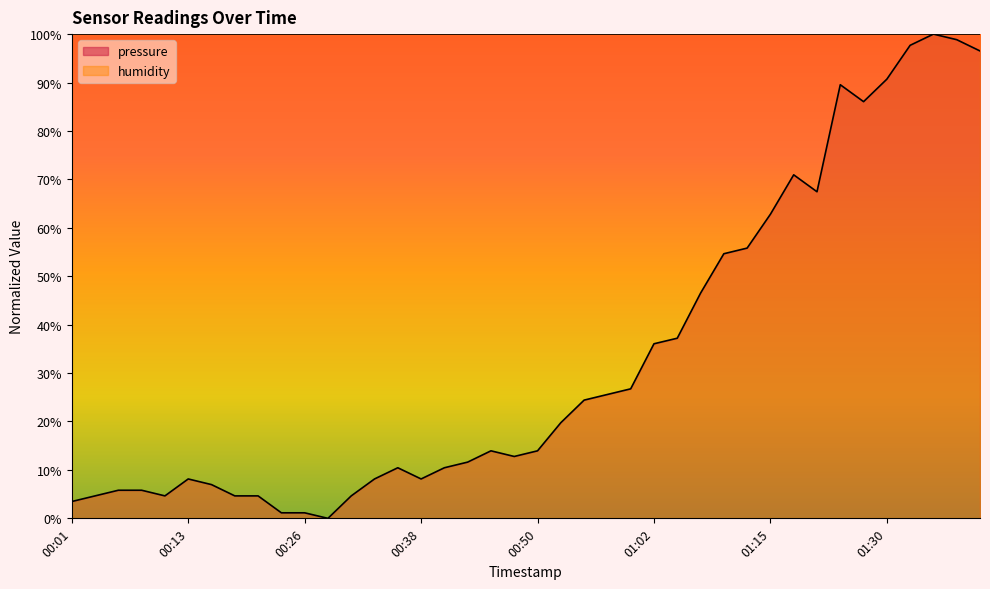

How many values are below 13?

19